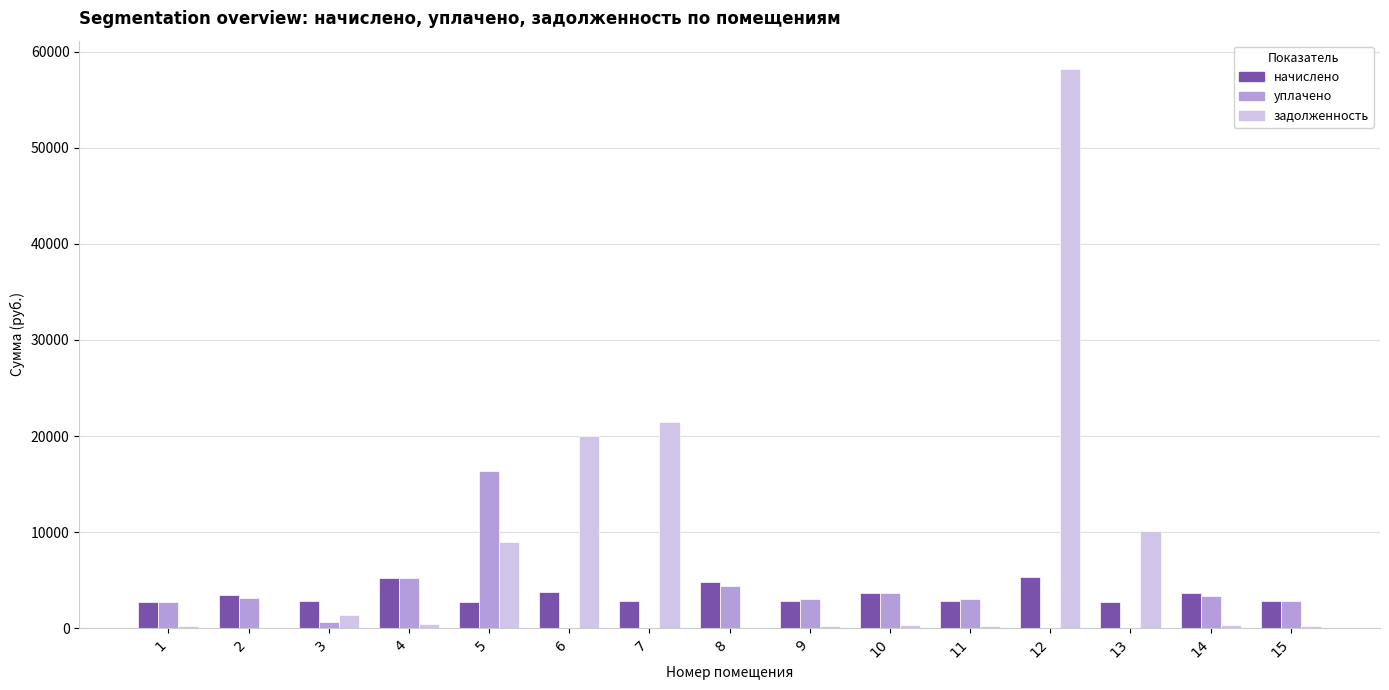

What value does the начислено series have at 1?

2738.8